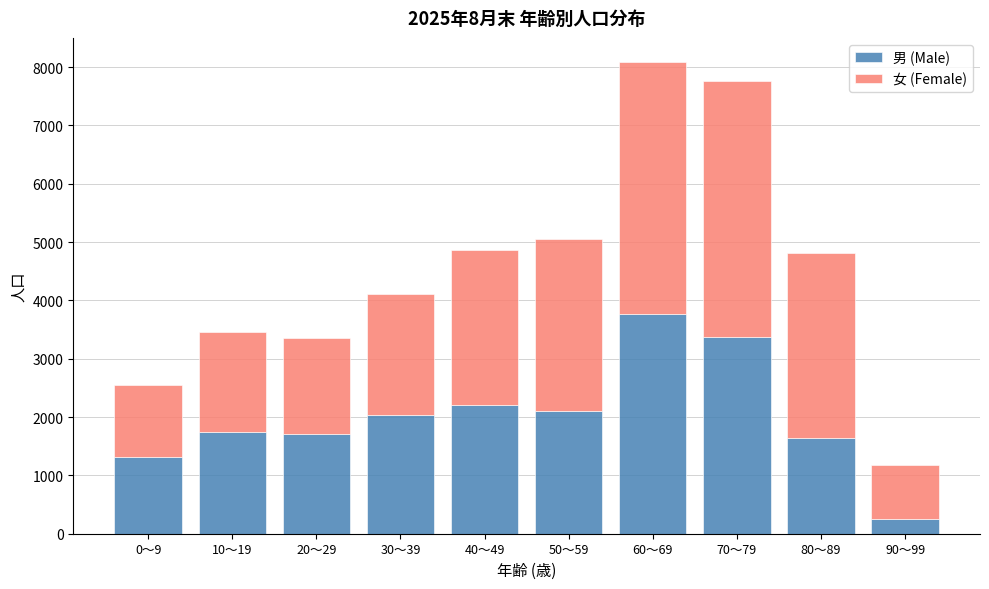

What is the average value of the 男 (Male) series?

2016